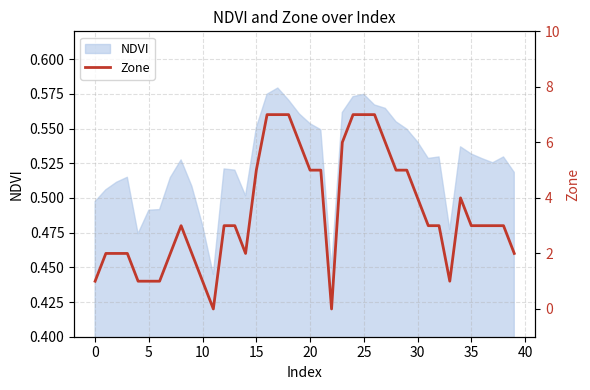

Count the number of values greater than 3.

16